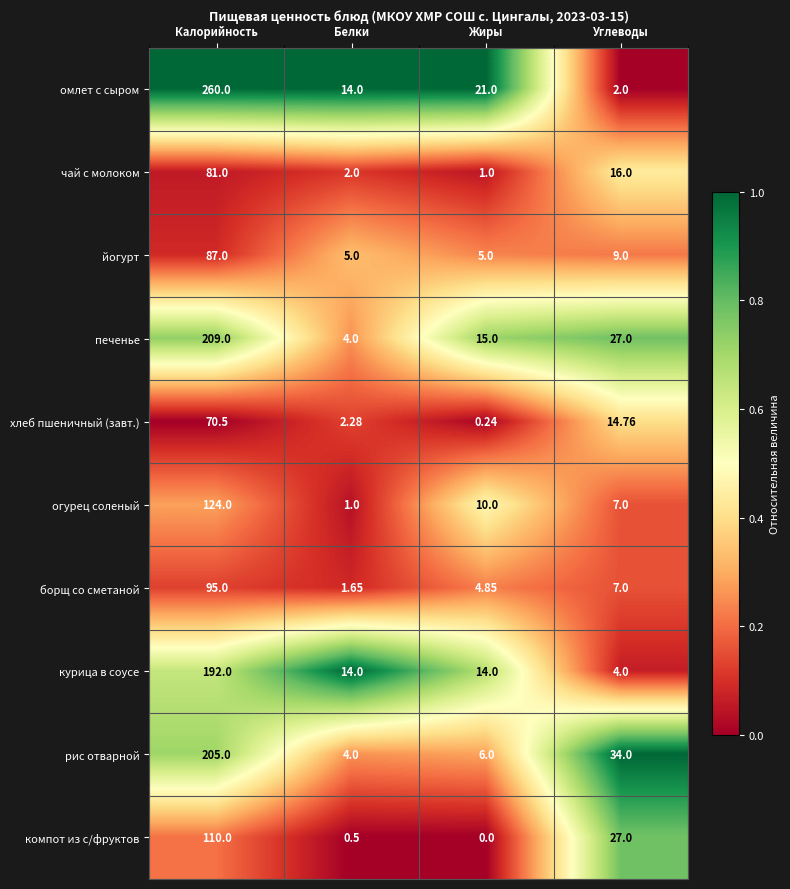

At which category does the chart reach its minimum across all series?

Жиры